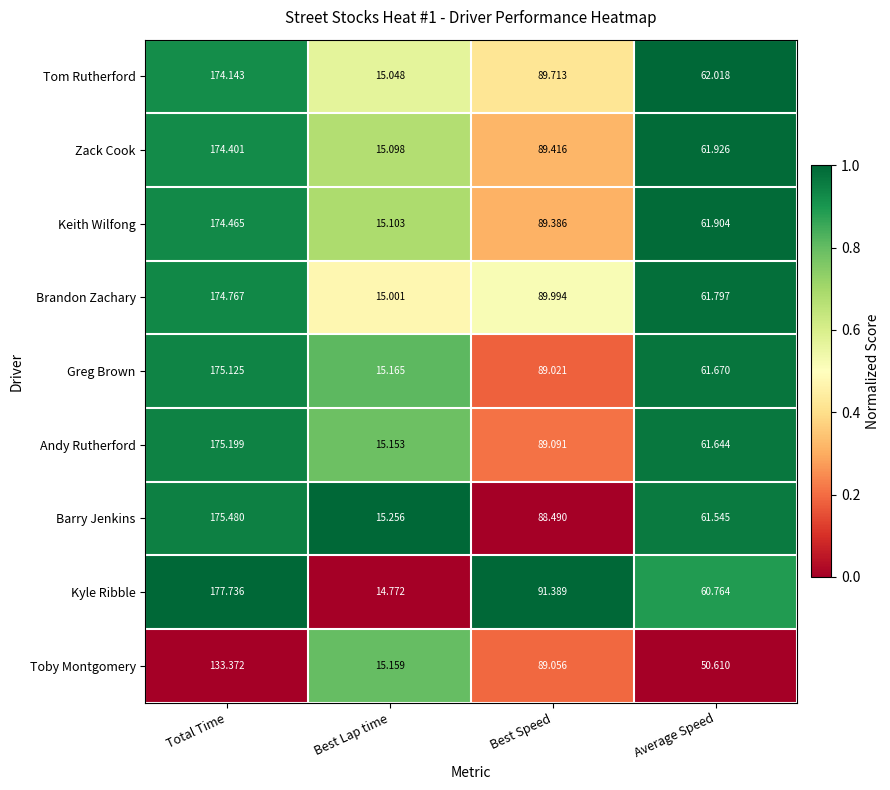

At which category does the chart reach its minimum across all series?

Best Lap time